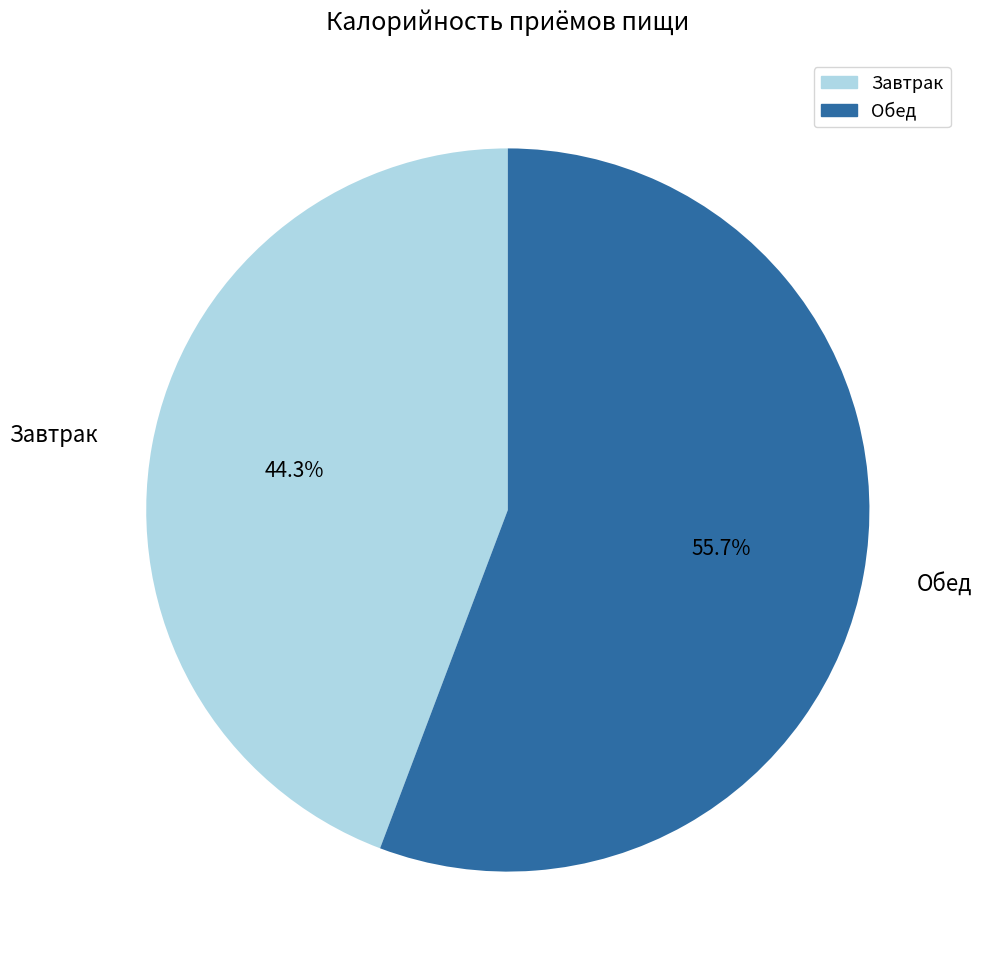

What is the ratio of the value at Завтрак to the value at Обед?

0.8